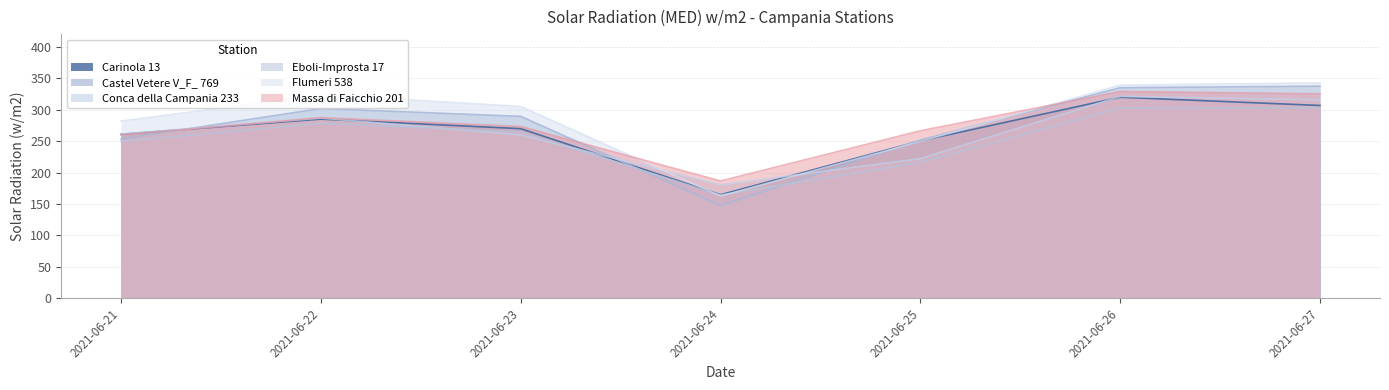

Where is the first local minimum for Eboli-Improsta 17?

2021-06-24